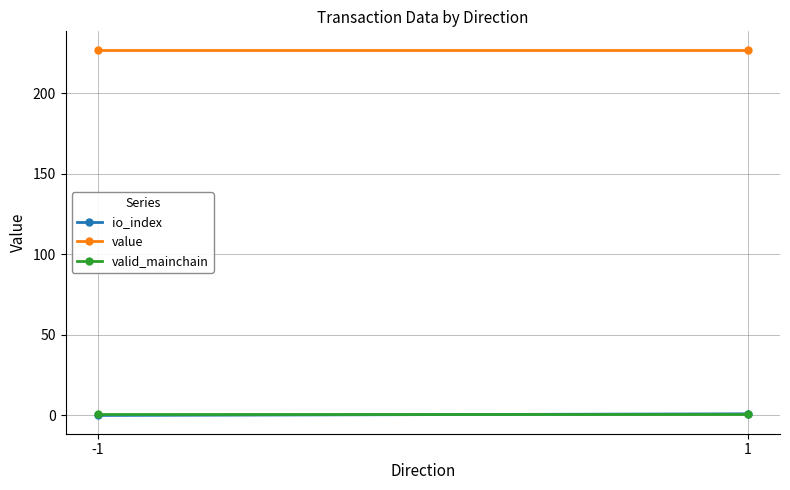

True or false: valid_mainchain has a value of 1.0 at -1.

True